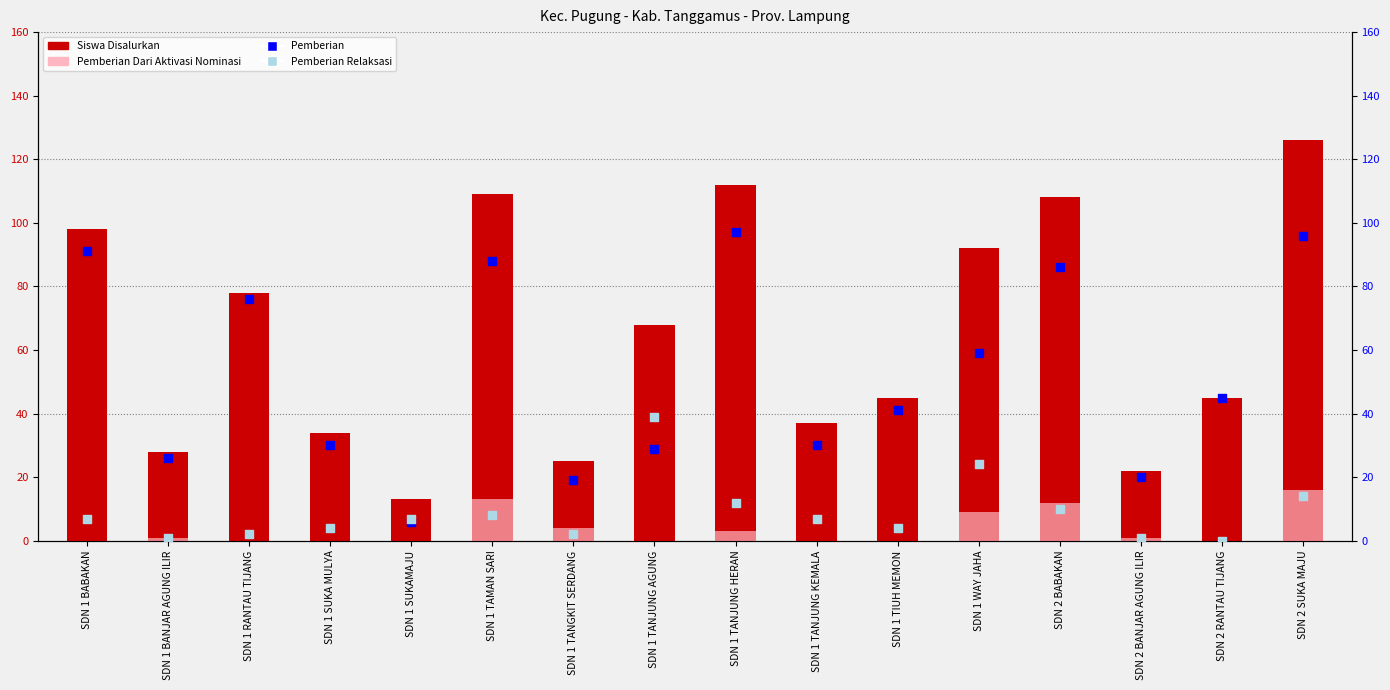

What is the total value across all series at SDN 1 TAMAN SARI?

218